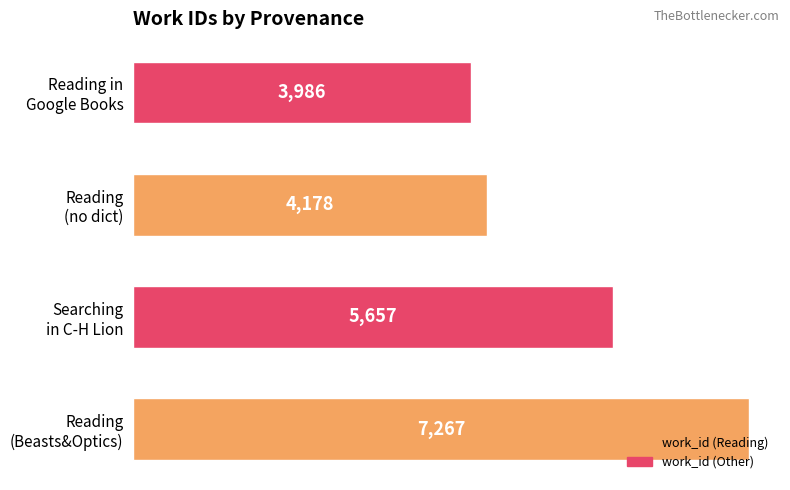

Reading bottom to top, extract all data points from this chart.

7267	5657	4178	3986